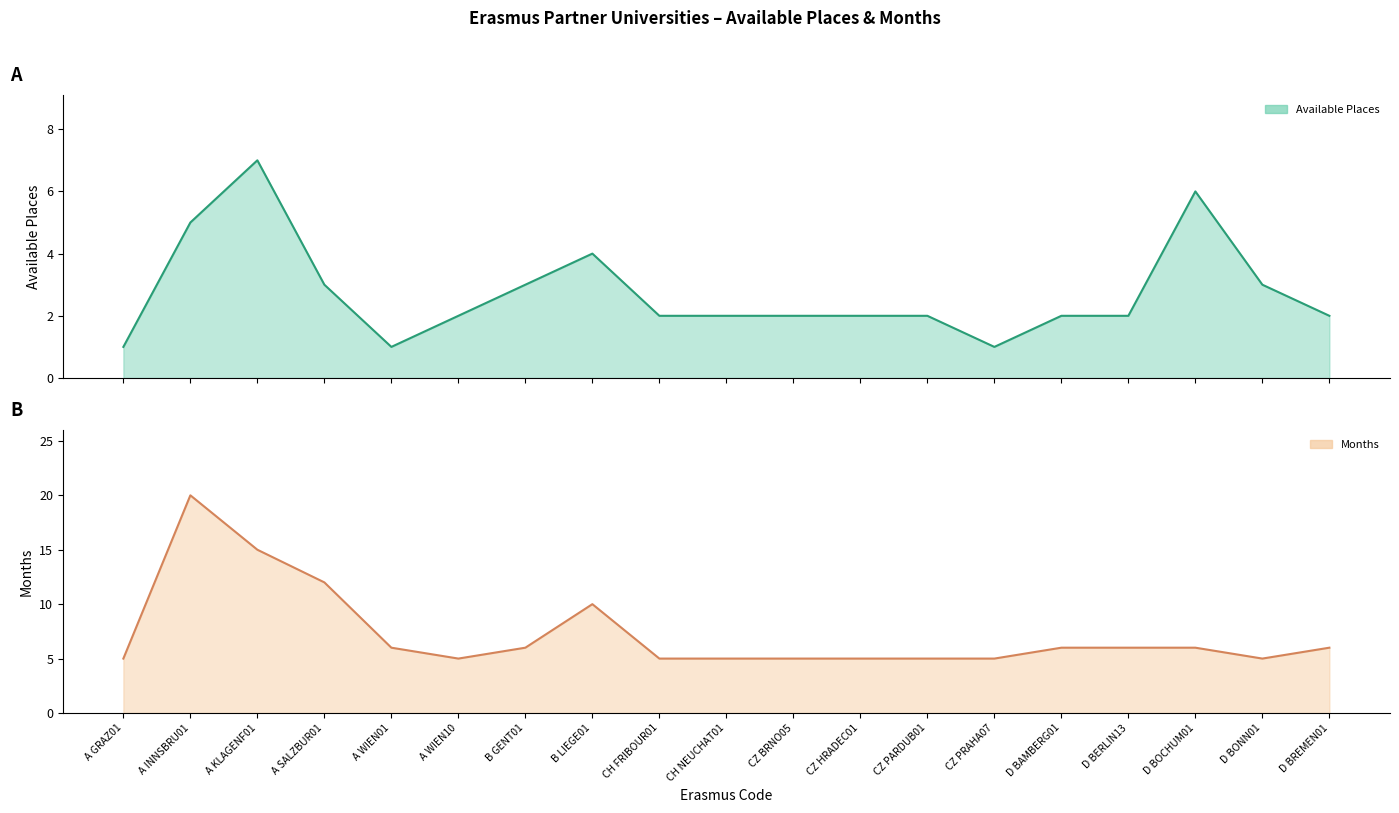

What is the approximate value of Available Places at B GENT01?

3